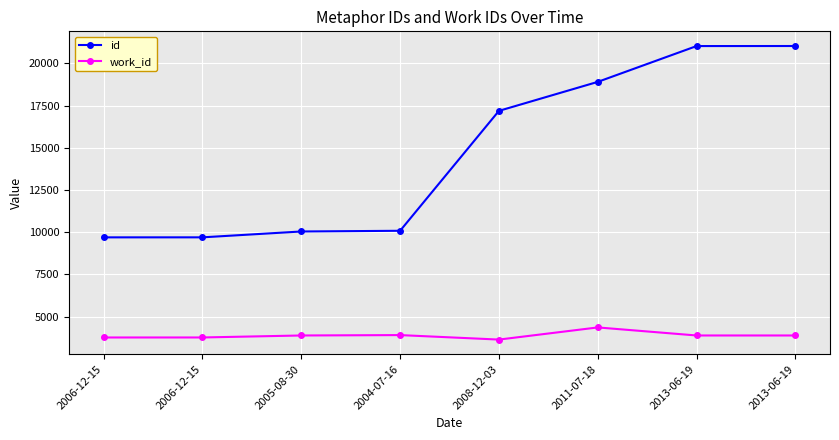

How many data points does each series have?

8